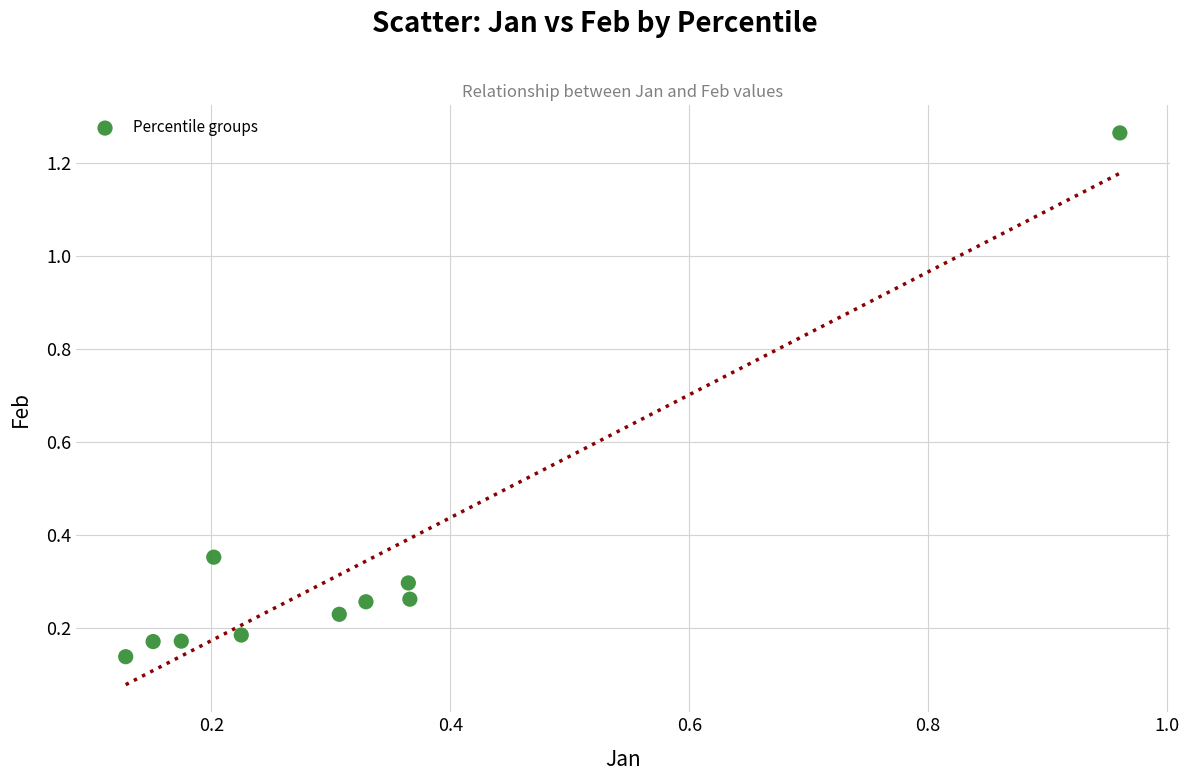

What is the range of Y values (max minus min)?

1.1